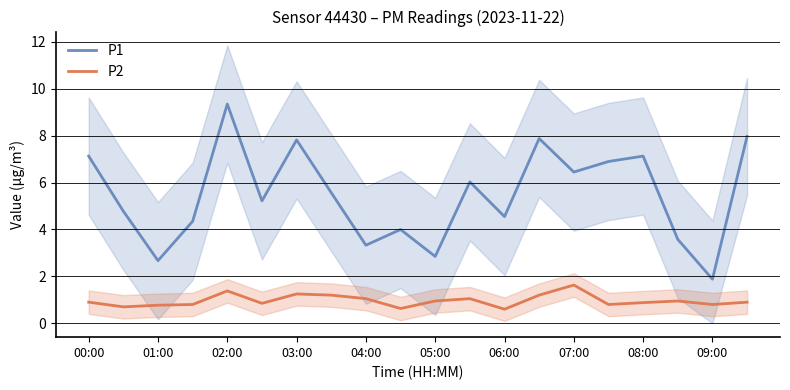

Is this an area chart (filled region under the line)?

No